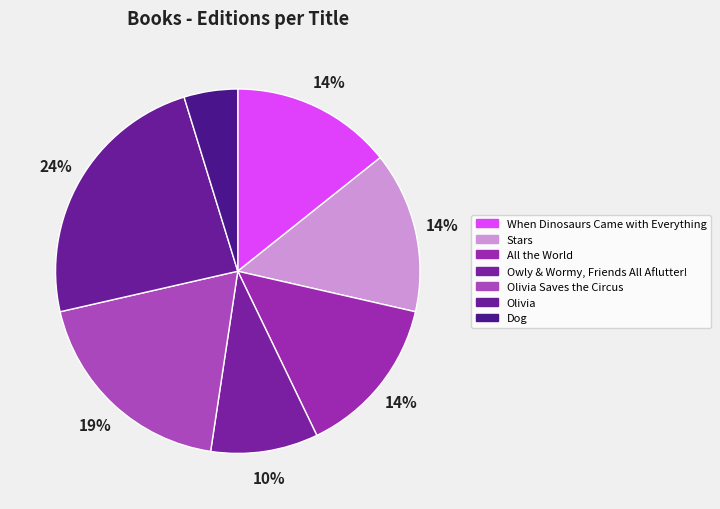

The Olivia slice represents 24% of the pie. True or false?

True